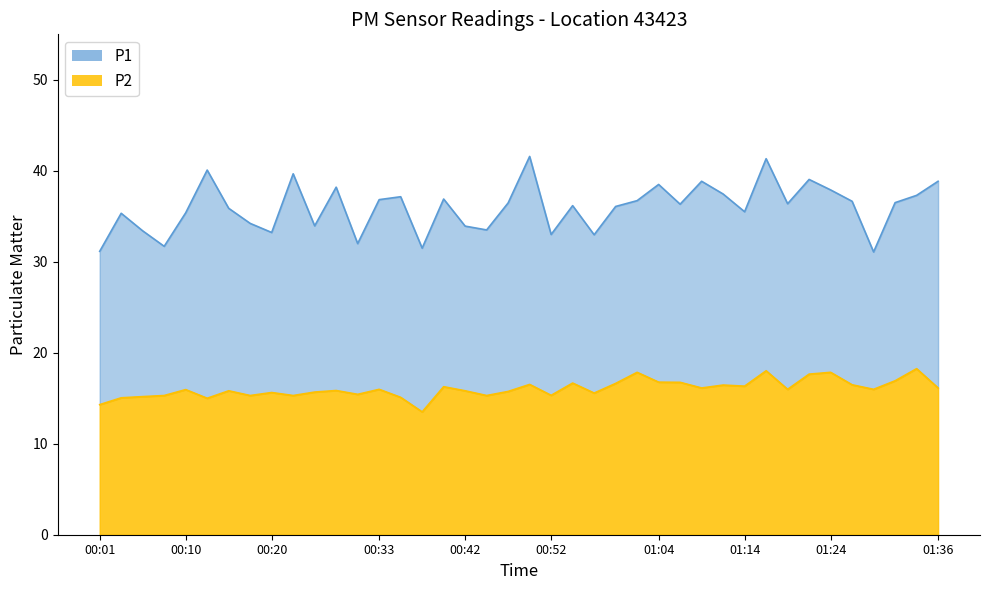

Reading right to left, extract all data points from this chart.

P1: 01:36=38.9	01:34=37.3	01:31=36.5	01:29=31.1	01:26=36.6	01:24=37.9	01:21=39.0	01:19=36.4	01:16=41.3	01:14=35.5	01:12=37.5	01:09=38.9	01:07=36.3	01:04=38.5	01:02=36.7	00:59=36.1	00:57=33.0	00:55=36.2	00:52=33.0	00:50=41.6	00:47=36.5	00:45=33.5	00:42=33.9	00:40=36.9	00:37=31.5	00:35=37.1	00:33=36.8	00:30=32.0	00:28=38.2	00:25=34.0	00:23=39.7	00:20=33.2	00:18=34.2	00:15=35.9	00:13=40.1	00:10=35.4	00:08=31.7	00:06=33.4	00:03=35.3	00:01=31.1
P2: 01:36=16.1	01:34=18.2	01:31=16.9	01:29=16.0	01:26=16.5	01:24=17.9	01:21=17.6	01:19=16.0	01:16=18.0	01:14=16.3	01:12=16.4	01:09=16.1	01:07=16.8	01:04=16.8	01:02=17.9	00:59=16.6	00:57=15.6	00:55=16.7	00:52=15.3	00:50=16.5	00:47=15.8	00:45=15.3	00:42=15.8	00:40=16.3	00:37=13.5	00:35=15.1	00:33=16.0	00:30=15.4	00:28=15.8	00:25=15.7	00:23=15.3	00:20=15.6	00:18=15.3	00:15=15.8	00:13=15.0	00:10=15.9	00:08=15.3	00:06=15.2	00:03=15.1	00:01=14.3